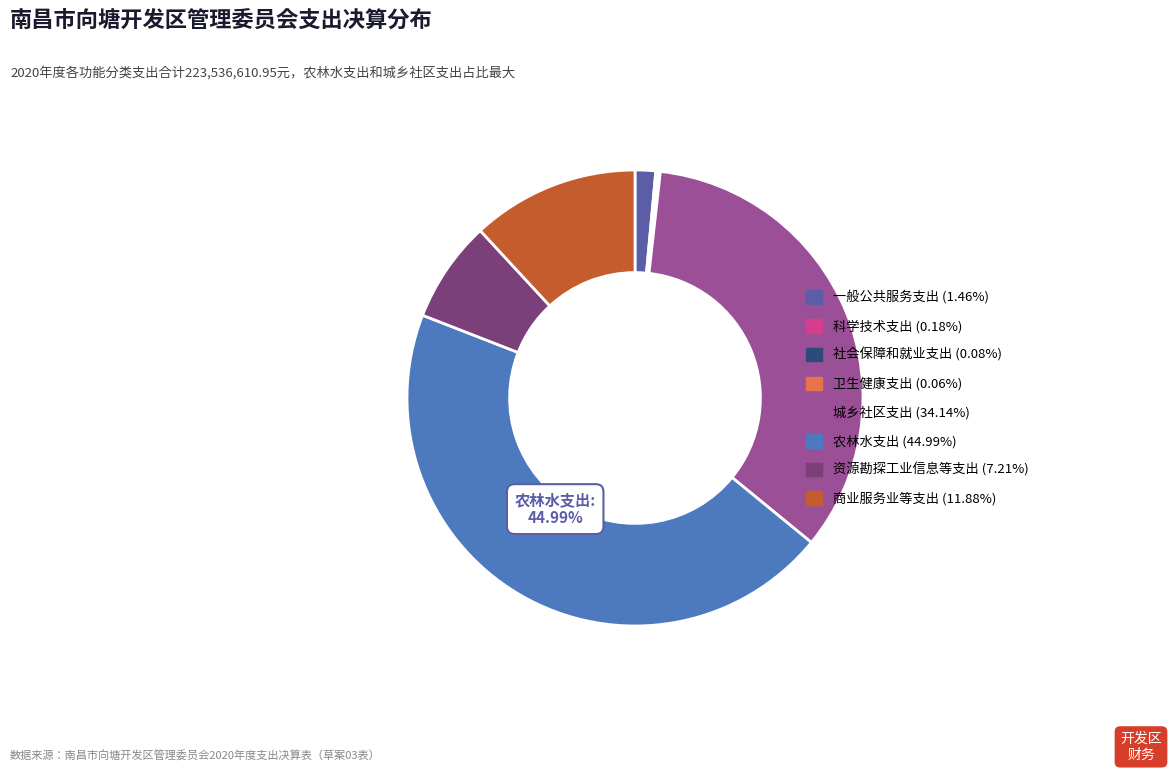

What is the ratio of the value at 资源勘探工业信息等支出 to the value at 农林水支出?

0.2